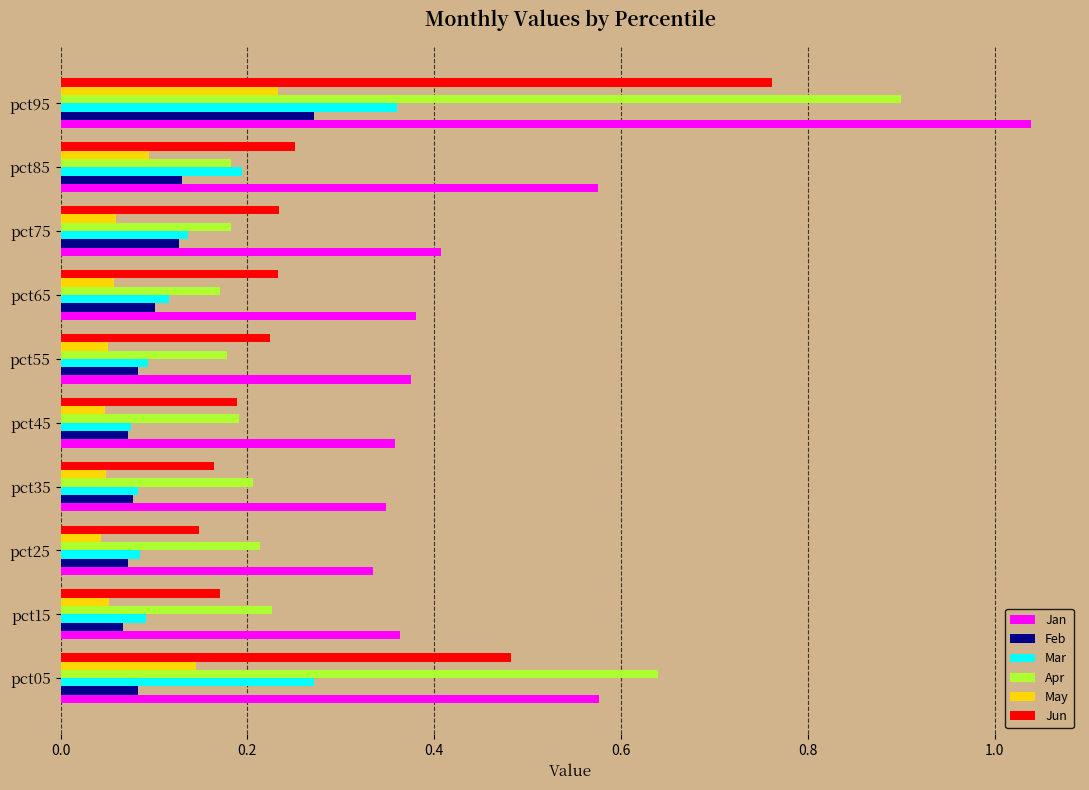

Which series has the widest spread of values?

Apr